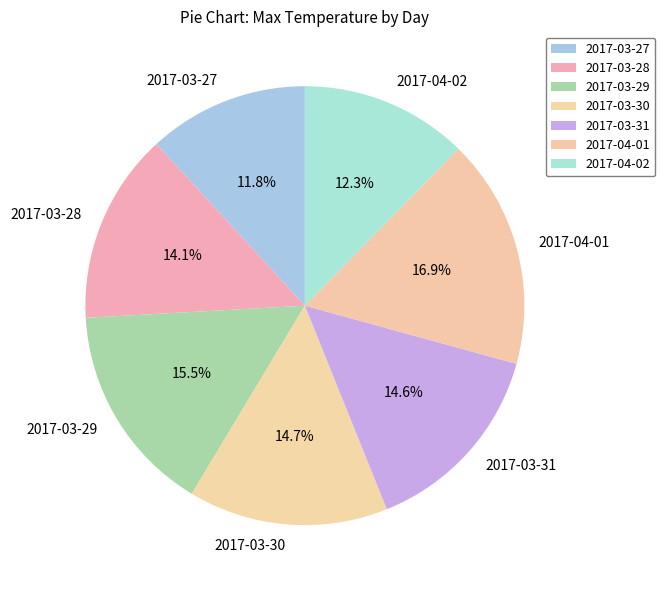

How many segments does this pie chart have?

7